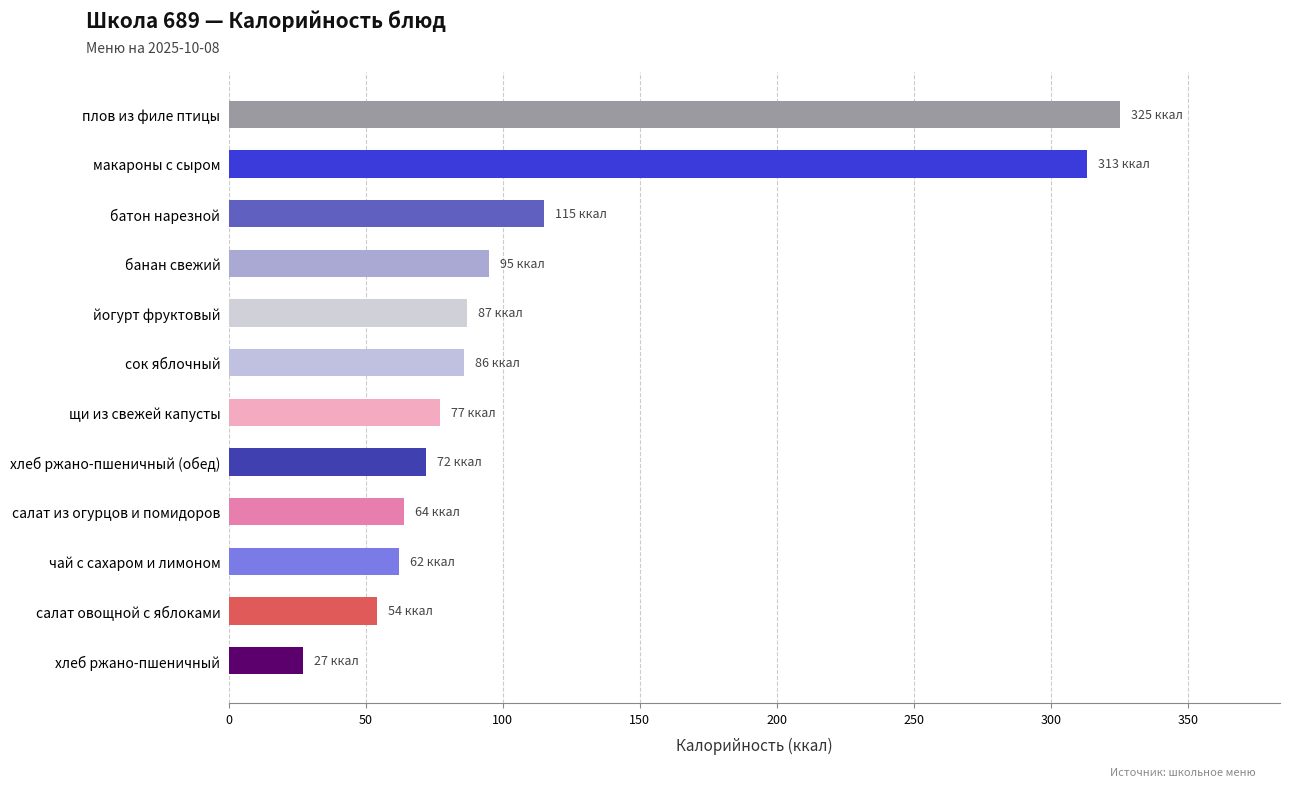

What is the label of the 6th bar from the top?

сок яблочный